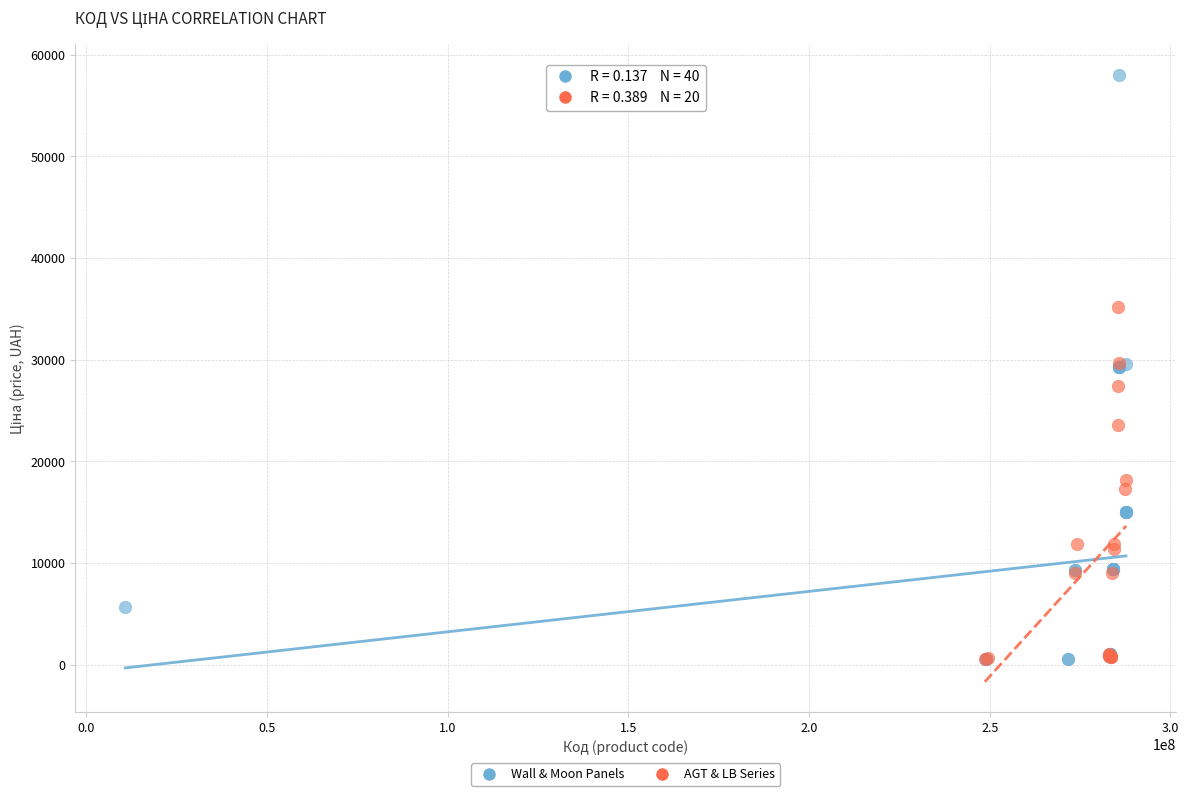

Which series contains the highest Y value?

Wall & Moon Panels